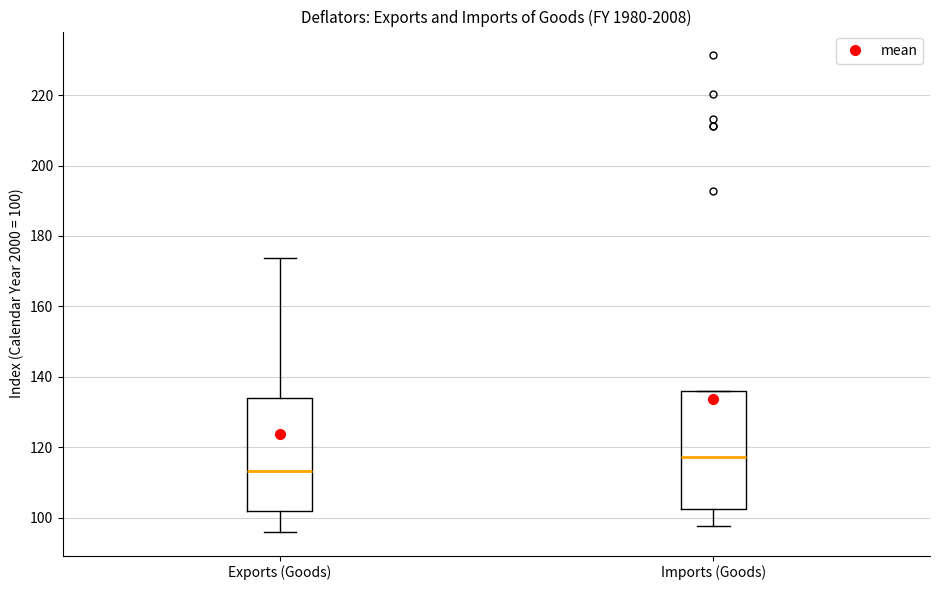

Which box has the highest median line?

Imports (Goods)